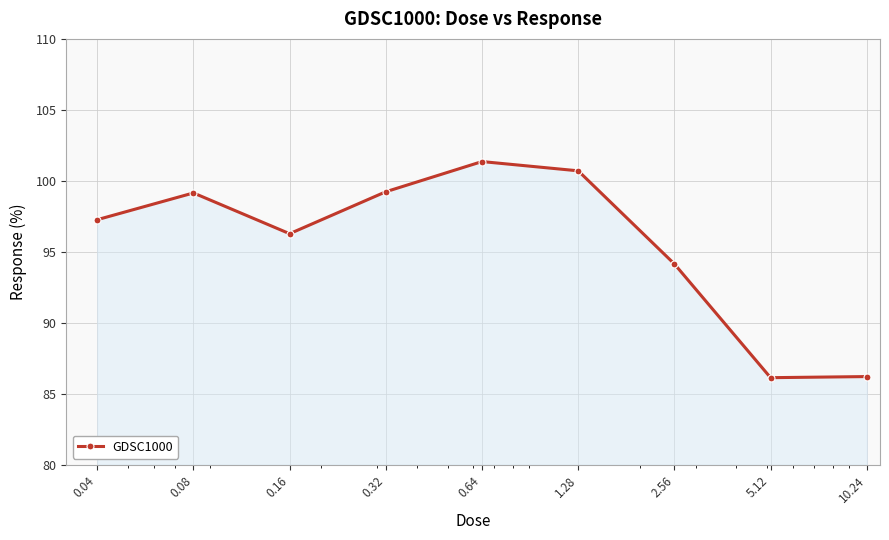

Does the chart have visible grid lines?

Yes